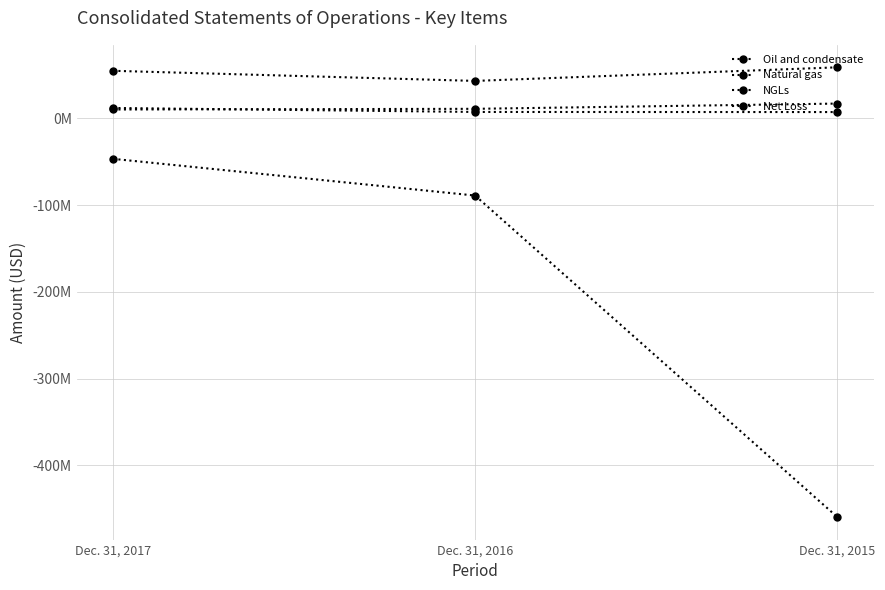

What is the lowest value of the Oil and condensate series?

43011000